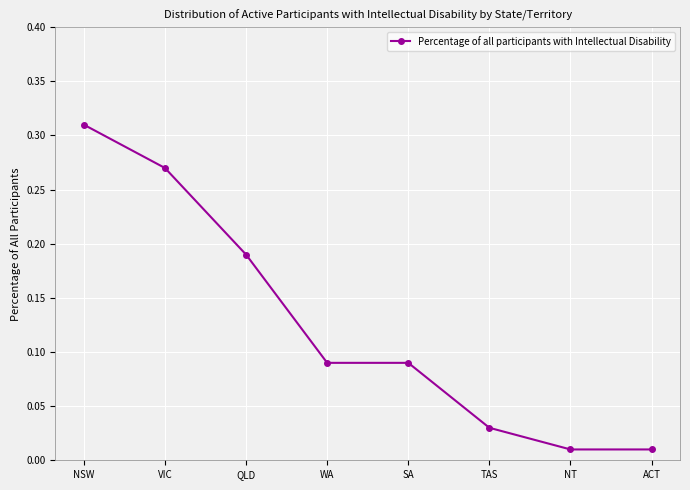

The chart shows a value of 0.1 at VIC. True or false?

False